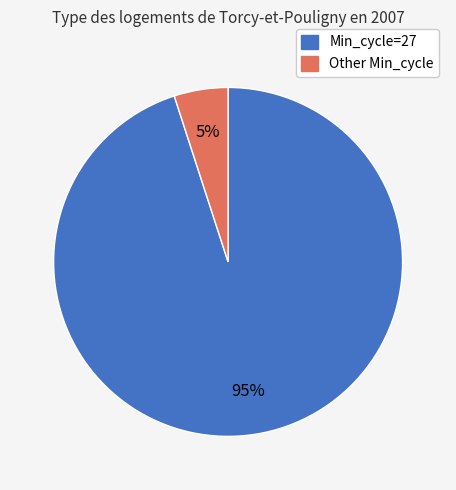

To the nearest percent, what is the average slice percentage?

50%